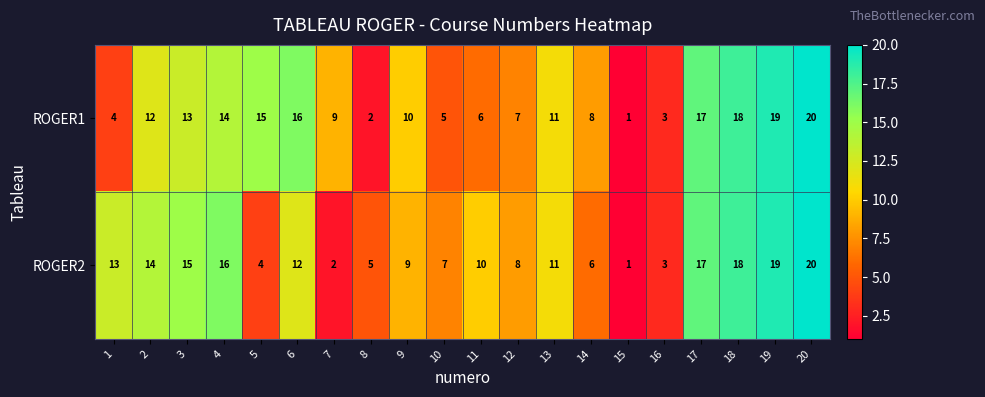

Which series changed the most between 5 and 16?

ROGER1